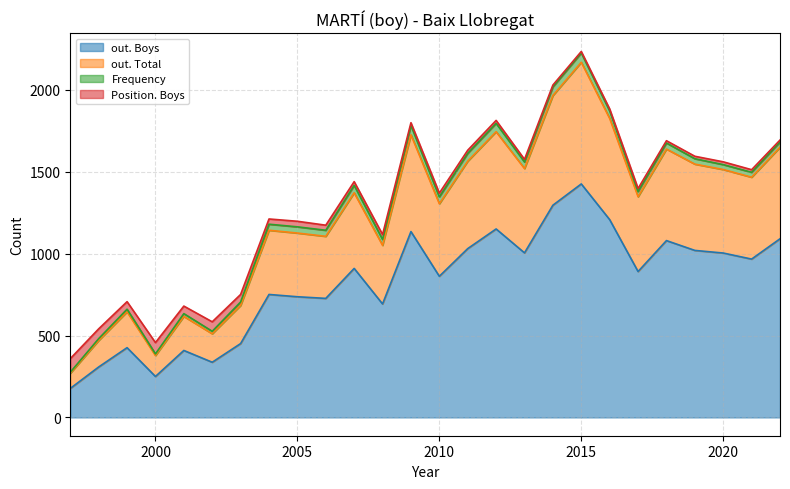

What is the maximum value for out. Boys?

1426